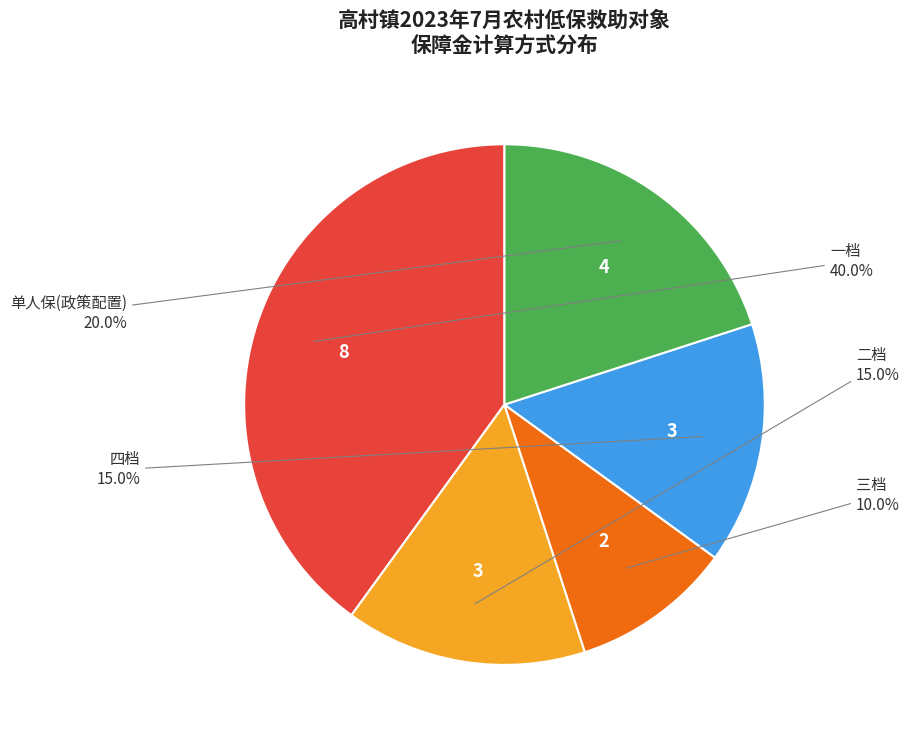

Does any single category account for the majority?

No